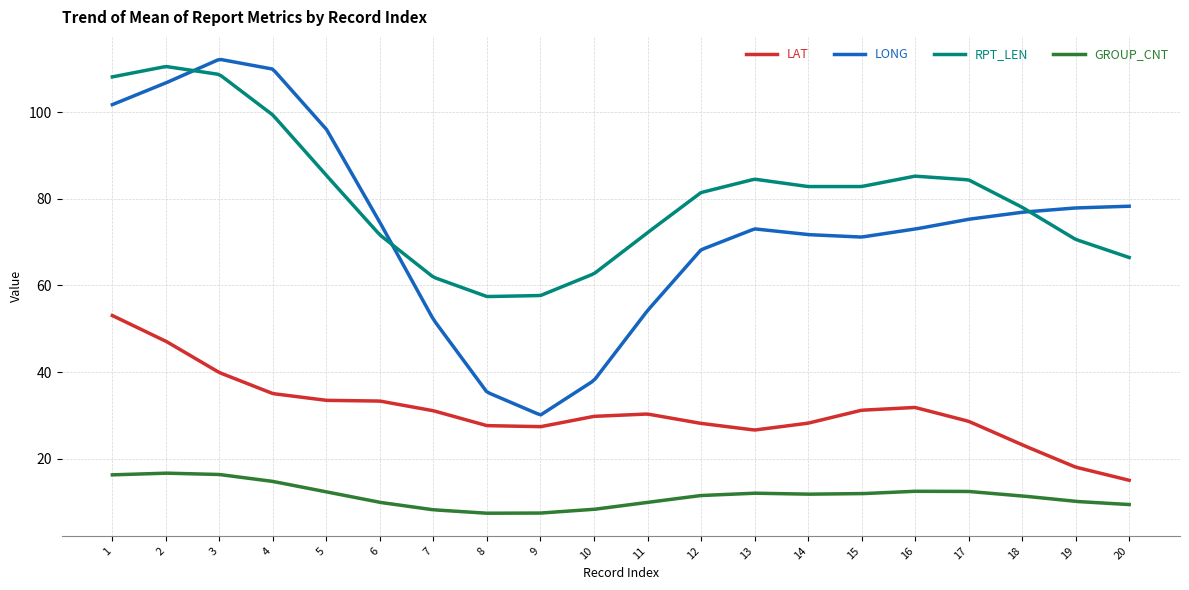

Which series has the largest total across all categories?

RPT_LEN